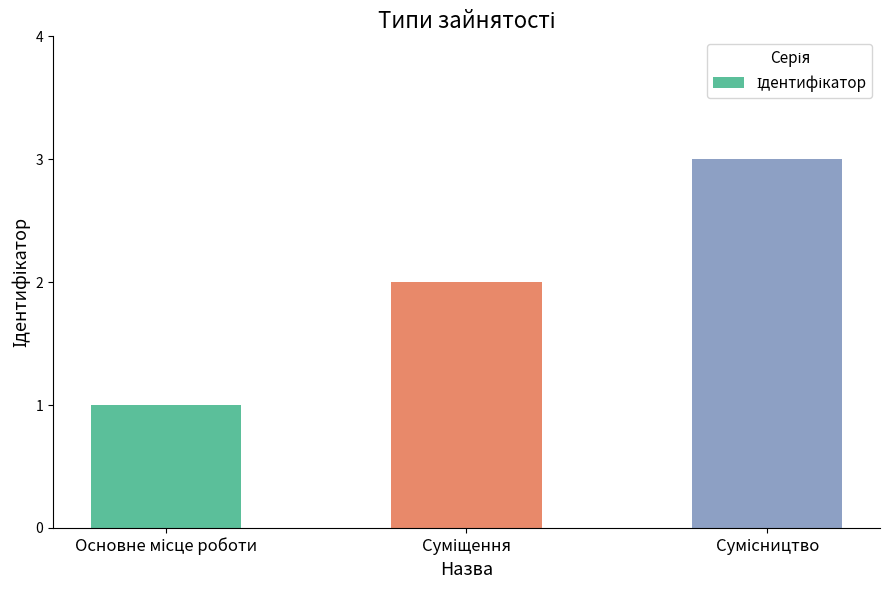

Count the number of data series in this chart.

1